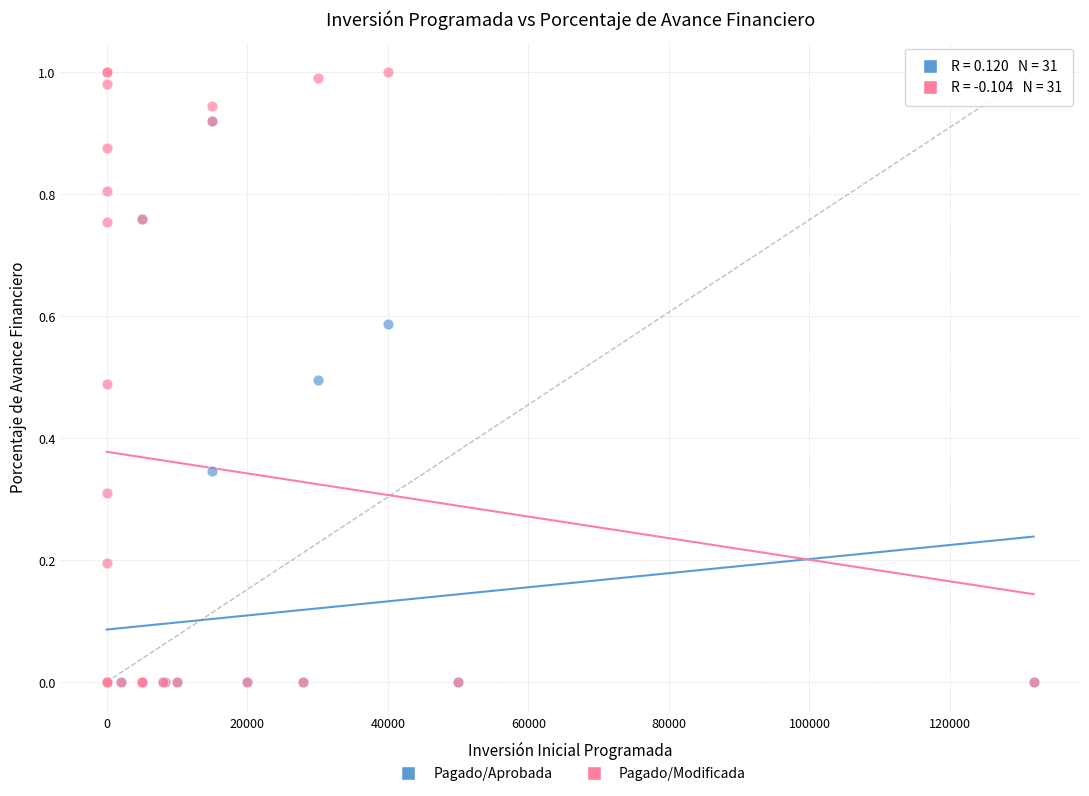

Which series reaches the maximum Y coordinate?

Pagado/Modificada